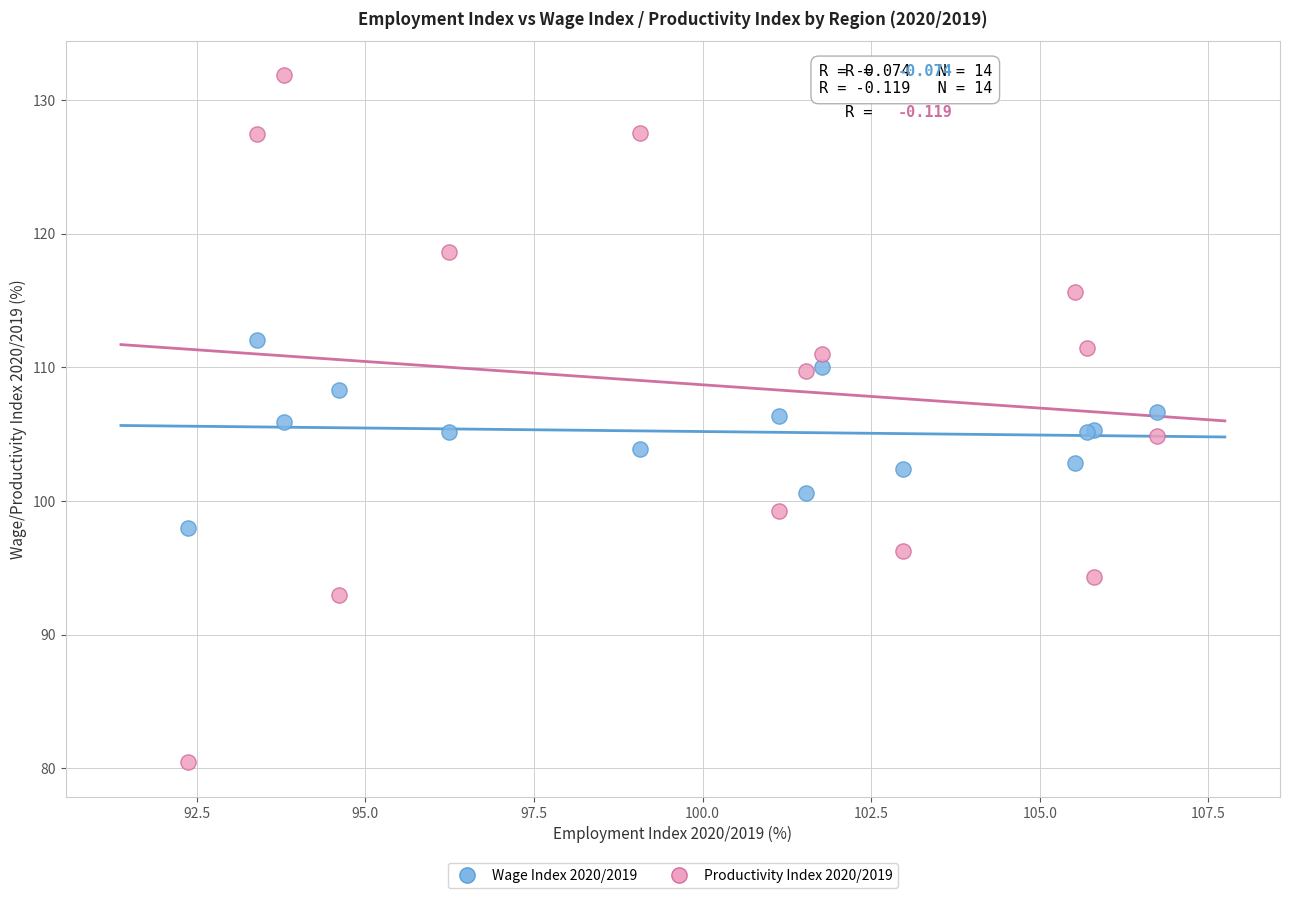

What is the X range (max minus min) for the scatter plot?

14.4